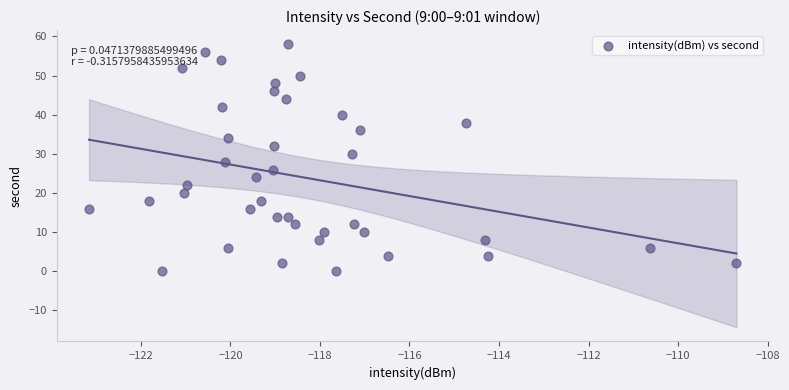

What is the range of Y values (max minus min)?

58